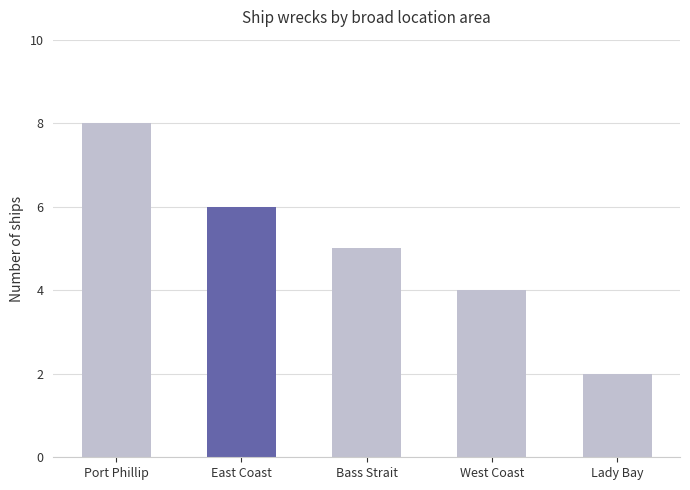

Where does the data first go above 5?

Port Phillip